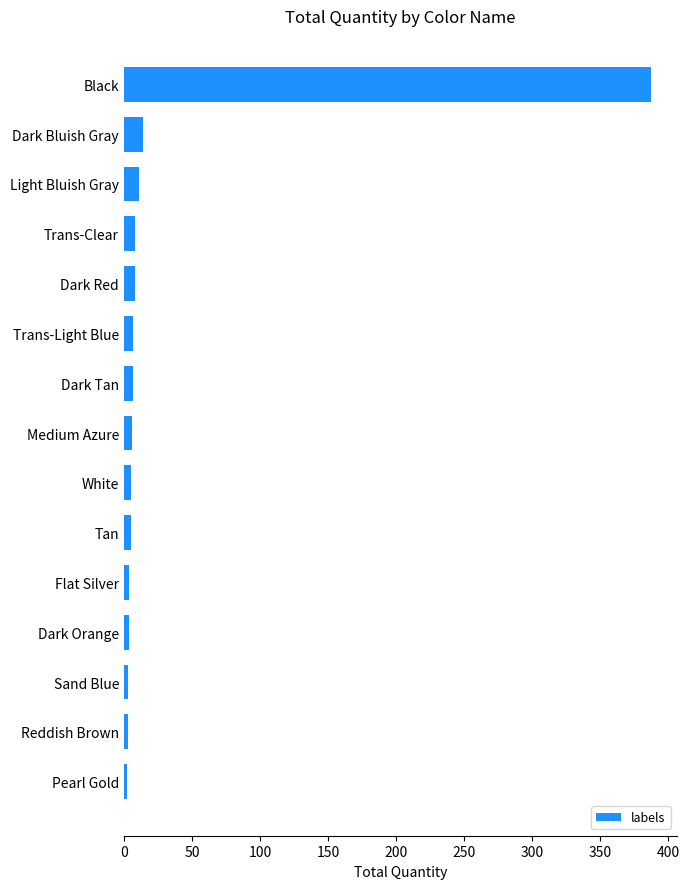

The chart shows a value of 519 at Black. True or false?

False